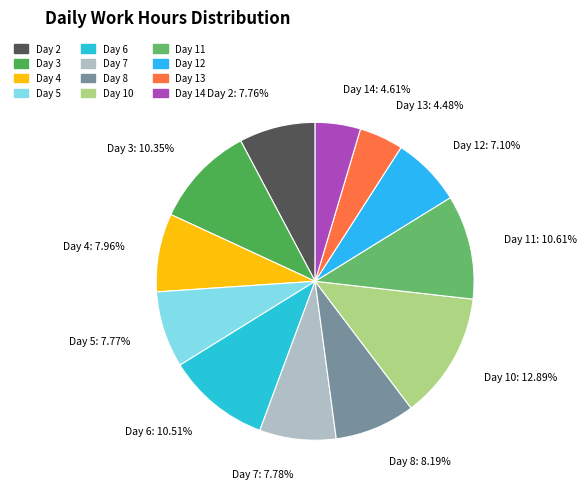

Approximately how many times larger is the value at Day 11 compared to Day 5?

1.4